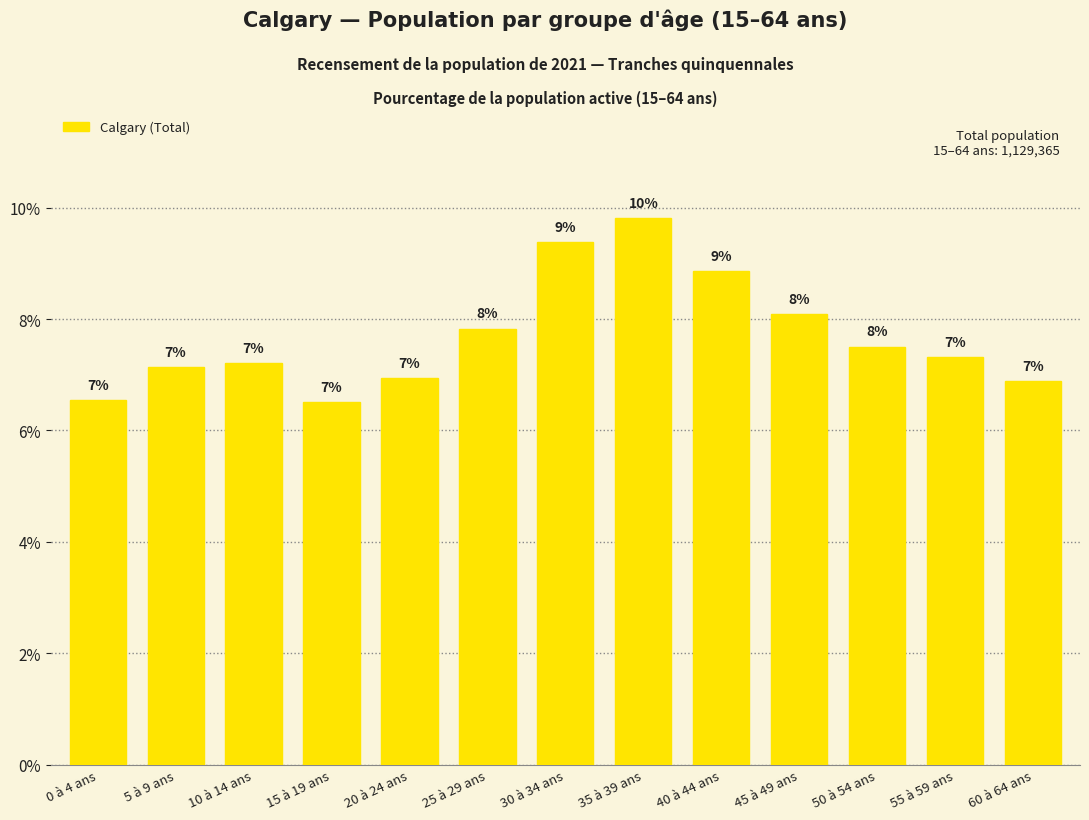

Which category has the highest value across all series?

35 à 39 ans